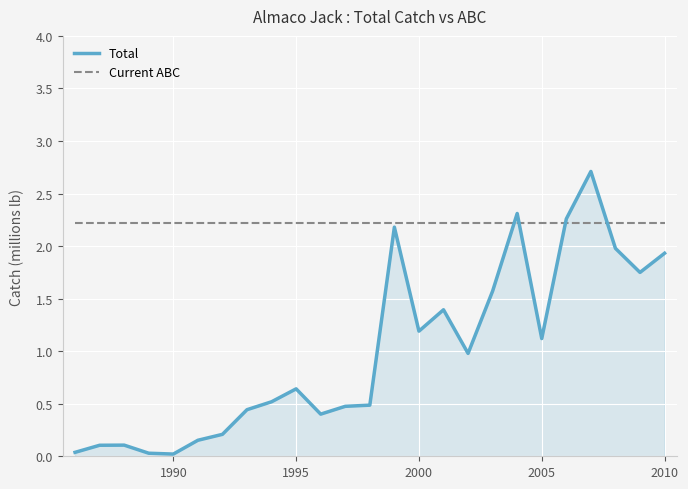

Which series has the widest spread of values?

Total